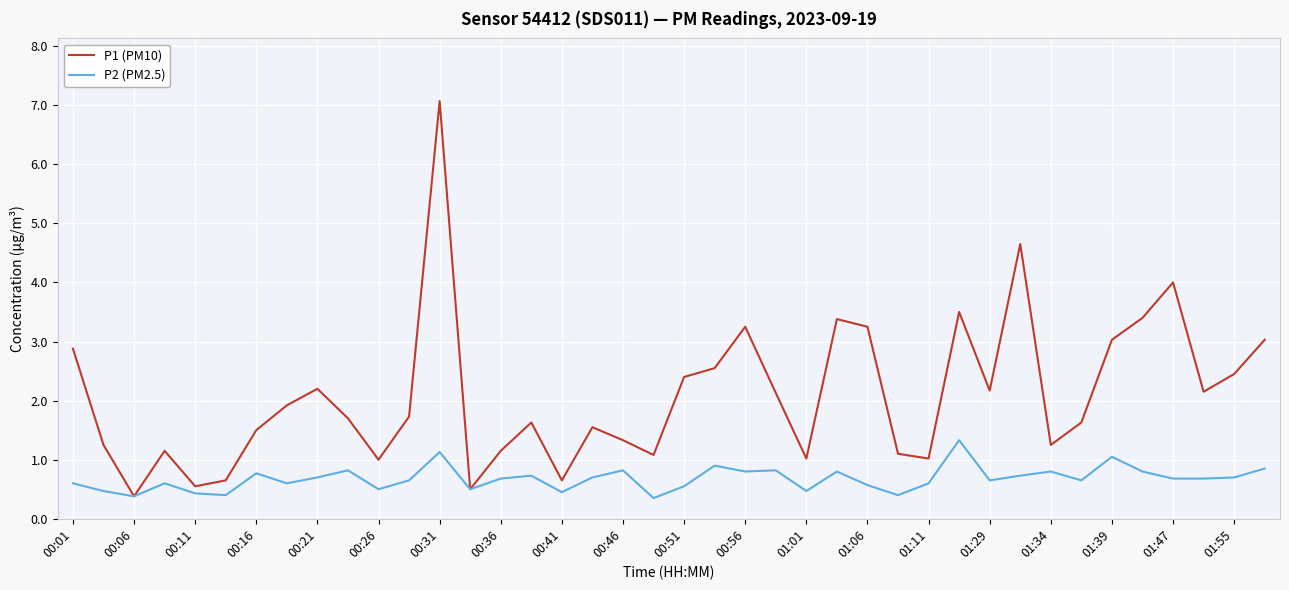

What is the lowest value of the P1 (PM10) series?

0.4